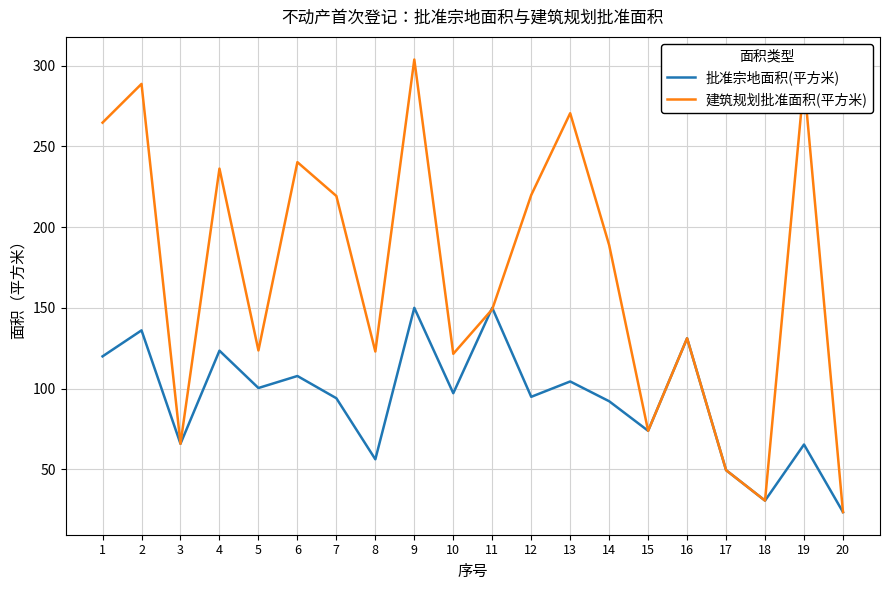

What are all the series names shown in the legend?

批准宗地面积(平方米), 建筑规划批准面积(平方米)